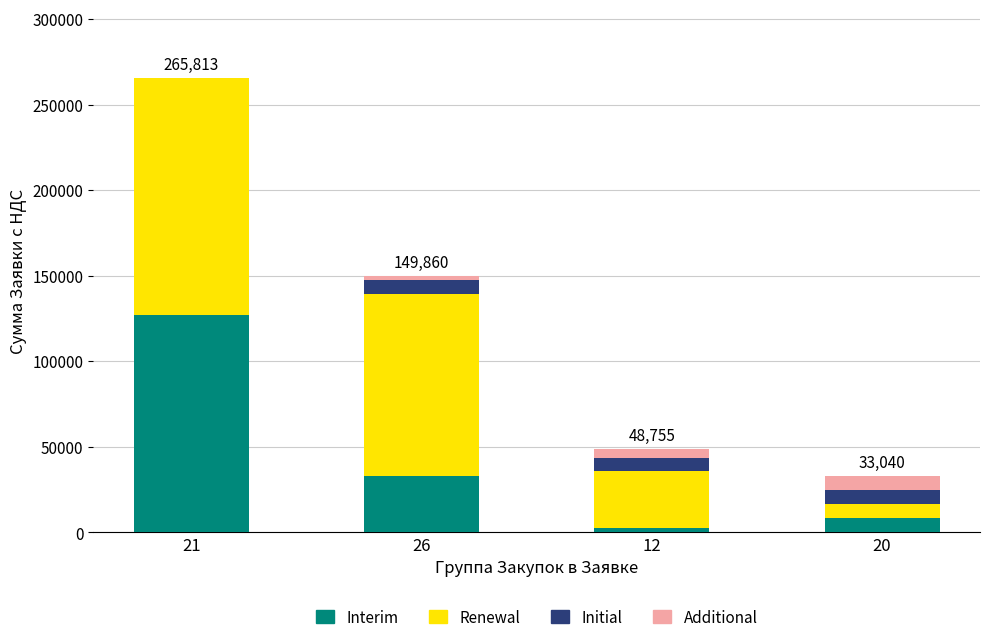

What is the highest value of the Interim series?

126995.5